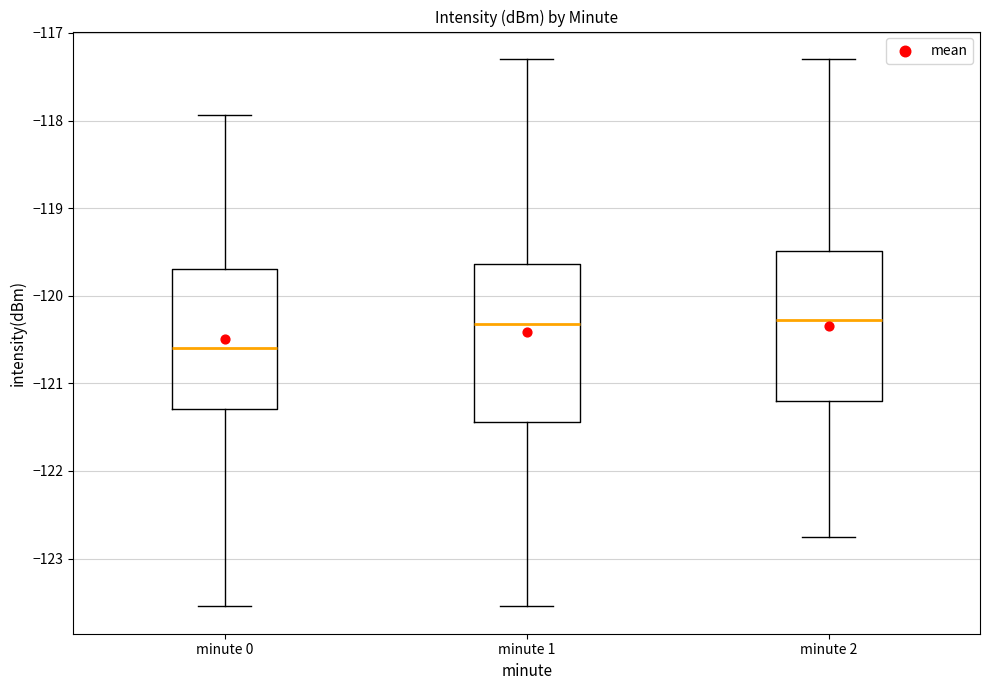

Reading left to right, read every box against the y-axis: the position of its median line, the range the box covers, and the ends of its whiskers. The values are not printed on the chart, so give them approximately, as read against the axis.

minute 0: median -120.6, box -121.3 to -119.7, whiskers -123.5 to -117.9
minute 1: median -120.3, box -121.4 to -119.6, whiskers -123.5 to -117.3
minute 2: median -120.3, box -121.2 to -119.5, whiskers -122.8 to -117.3